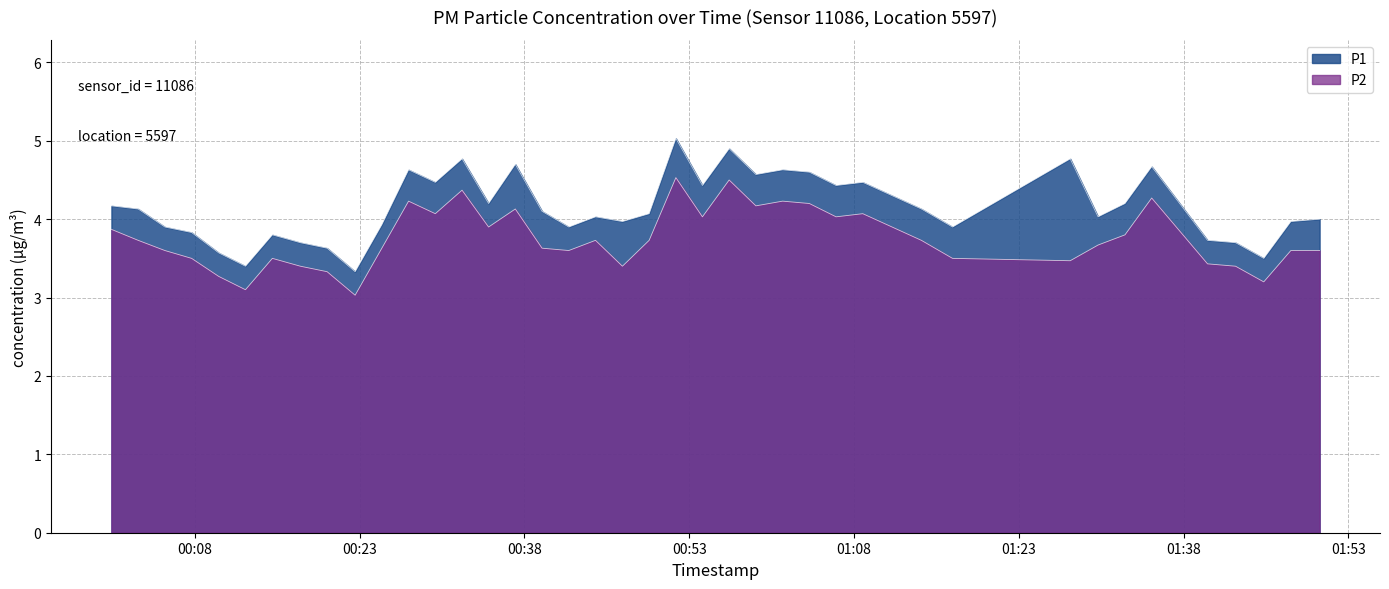

What is the greatest value displayed?

5.0